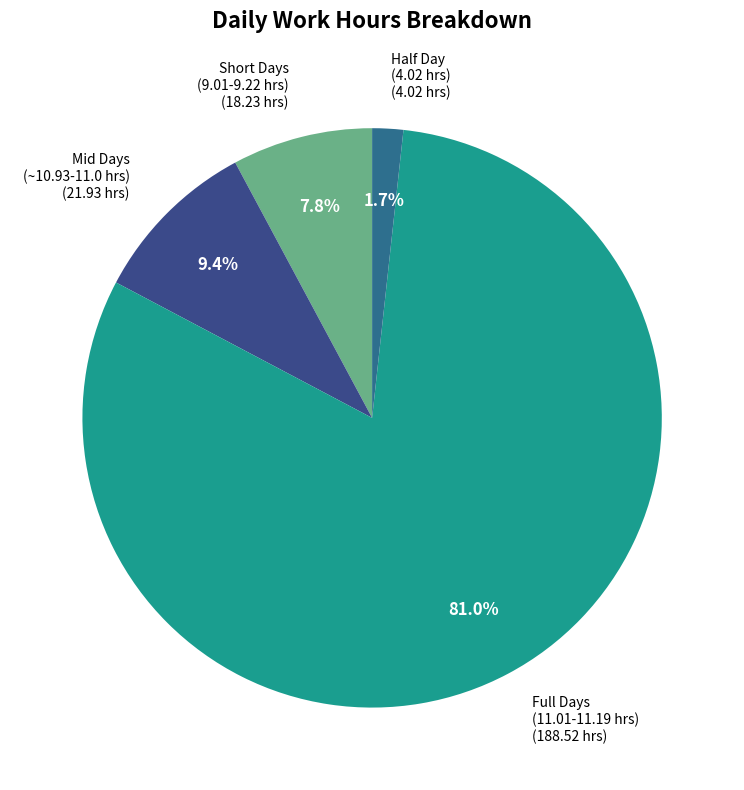

Is there any slice that represents more than half of the pie?

Yes